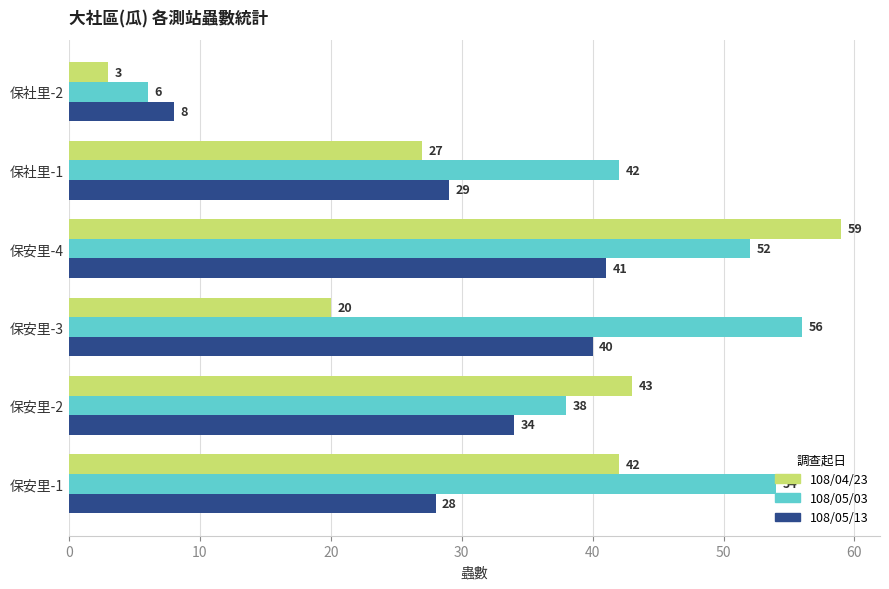

What is the spread (max minus min) of values at 保安里-1?

26